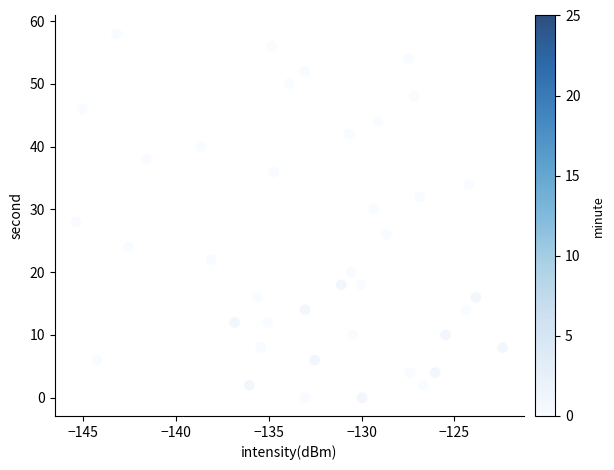

What is the range of Y values (max minus min)?

58